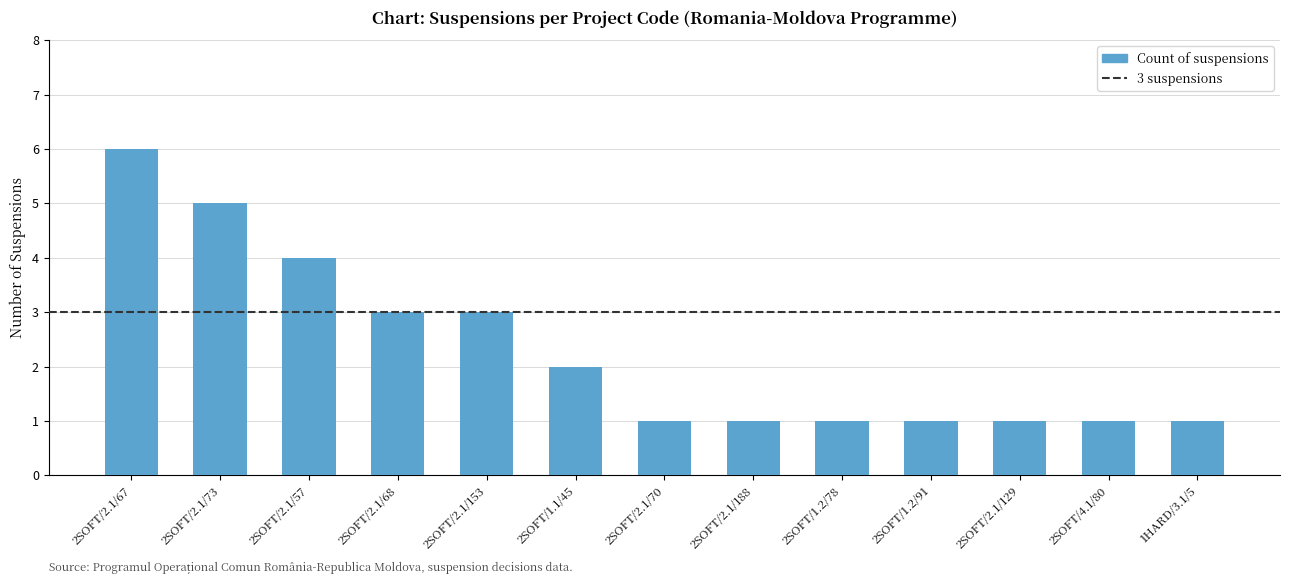

Are the bars grouped side by side (vs. stacked)?

No